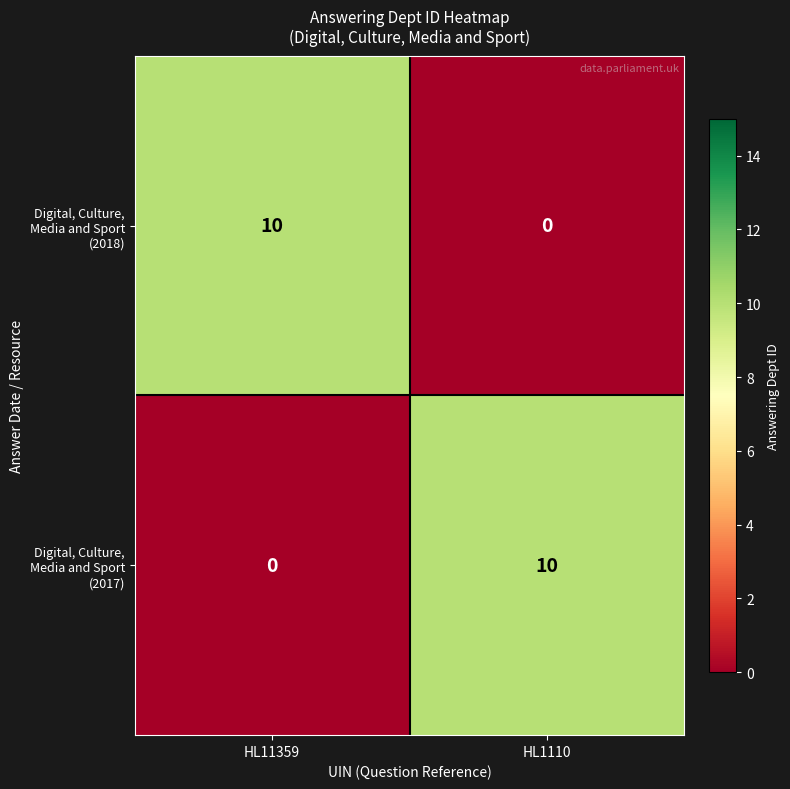

What is the total value across all series at HL11359?

10